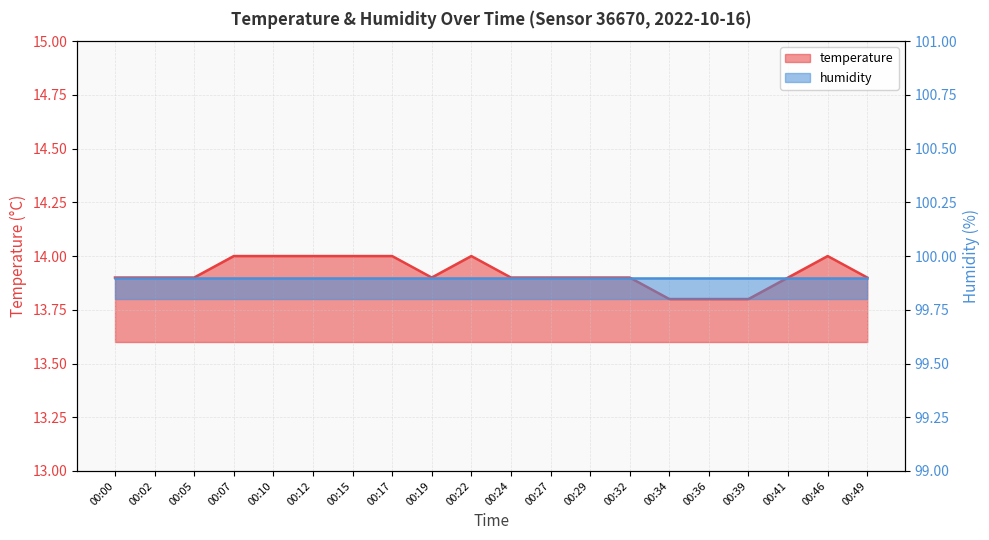

What is the ratio of the value at 00:17 to the value at 00:39?

1.0